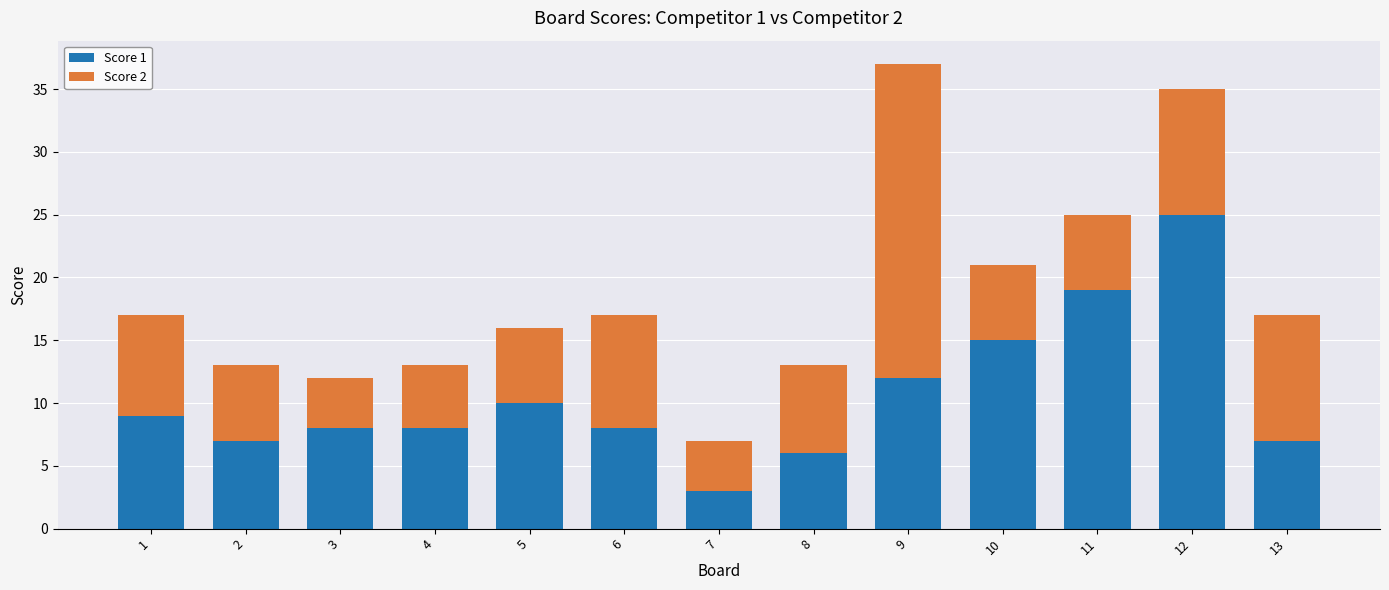

What is the lowest value of the Score 1 series?

3